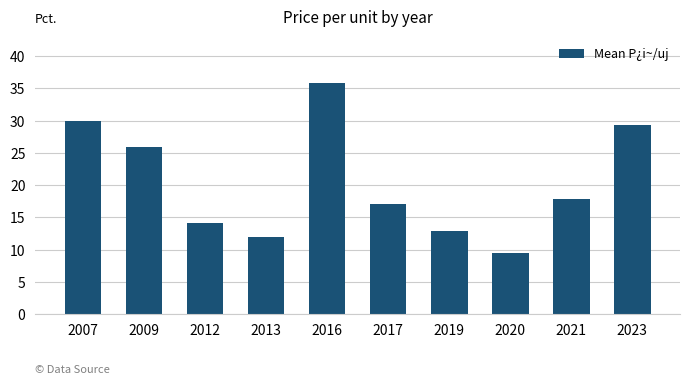

The chart shows a value of 3.5 at 2020. True or false?

False